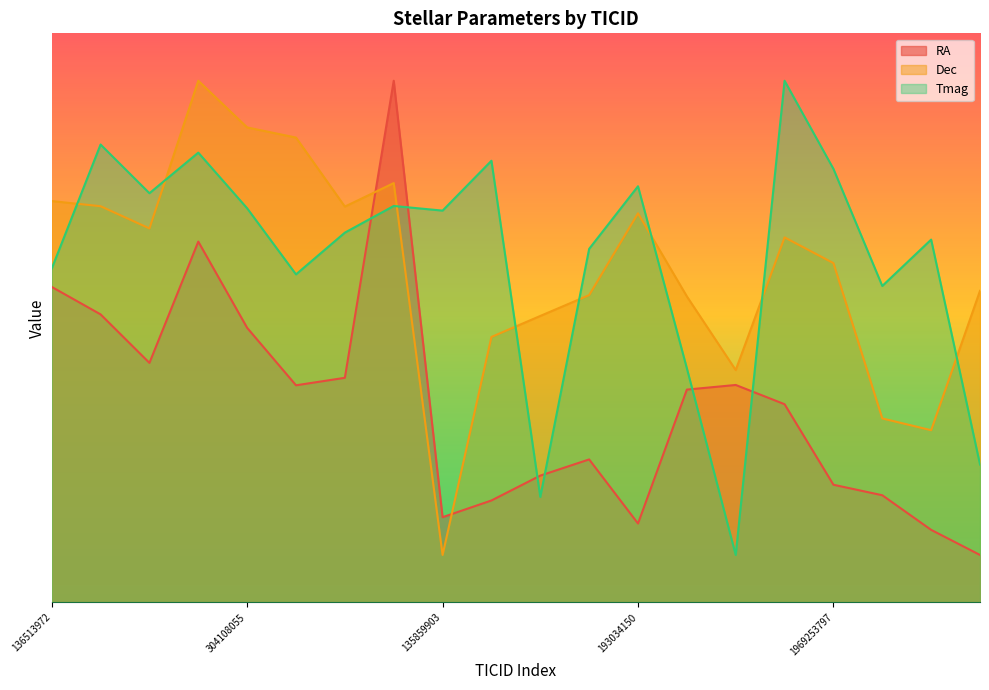

Reading right to left, transcribe all the data shown in this chart.

RA: 311948770=5.0	203054851=7.6	199179022=11.3	1969253797=12.4	1969133091=20.9	194154544=22.9	194061710=22.4	193034150=8.3	17373558=15.1	16200170=13.4	14623138=10.7	135859903=9.0	455522746=55.0	356613625=23.7	353096380=22.9	304108055=28.9	1974667188=38.0	1969101582=25.3	1962076732=30.4	136513972=33.3
Dec: 311948770=32.8	203054851=18.2	199179022=19.4	1969253797=35.8	1969133091=38.5	194154544=24.5	194061710=32.3	193034150=41.0	17373558=32.4	16200170=30.2	14623138=28.0	135859903=5.0	455522746=44.2	356613625=41.7	353096380=49.0	304108055=50.1	1974667188=55.0	1969101582=39.4	1962076732=41.8	136513972=42.3
Tmag: 311948770=14.5	203054851=38.3	199179022=33.4	1969253797=45.7	1969133091=55.0	194154544=5.0	194061710=24.7	193034150=43.9	17373558=37.3	16200170=11.1	14623138=46.6	135859903=41.3	455522746=41.8	356613625=39.0	353096380=34.6	304108055=41.6	1974667188=47.4	1969101582=43.1	1962076732=48.3	136513972=35.2